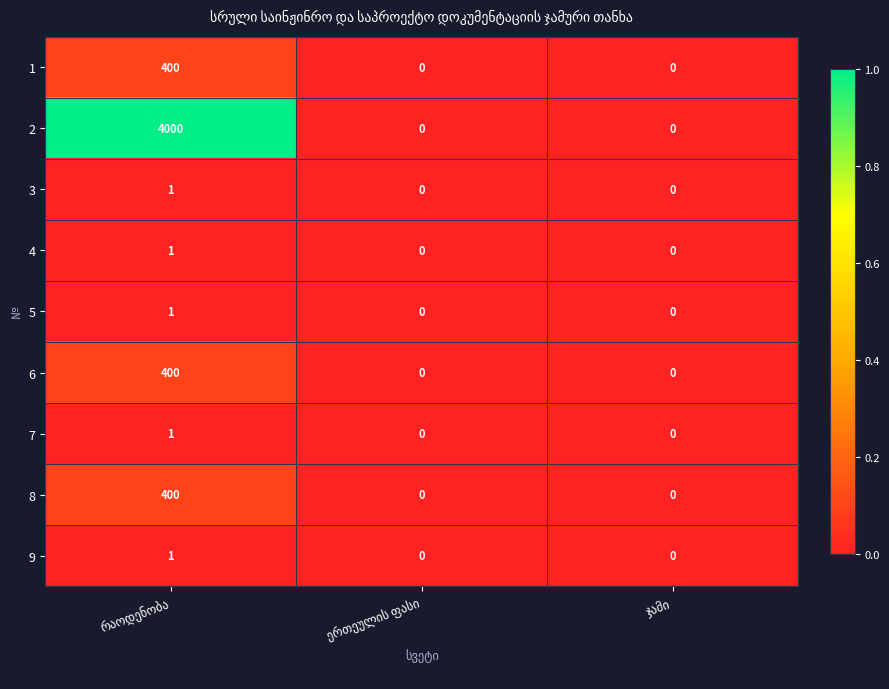

What is the difference between the maximum and minimum values in the 6 series?

400